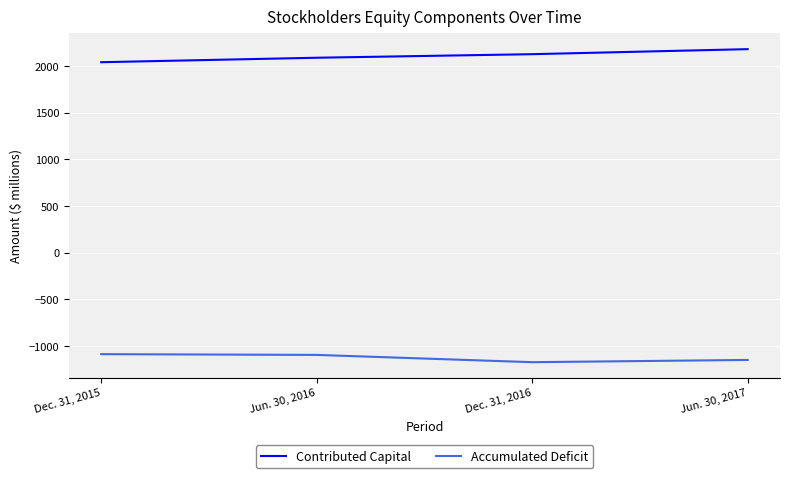

The value of Accumulated Deficit at Dec. 31, 2016 is -273. True or false?

False